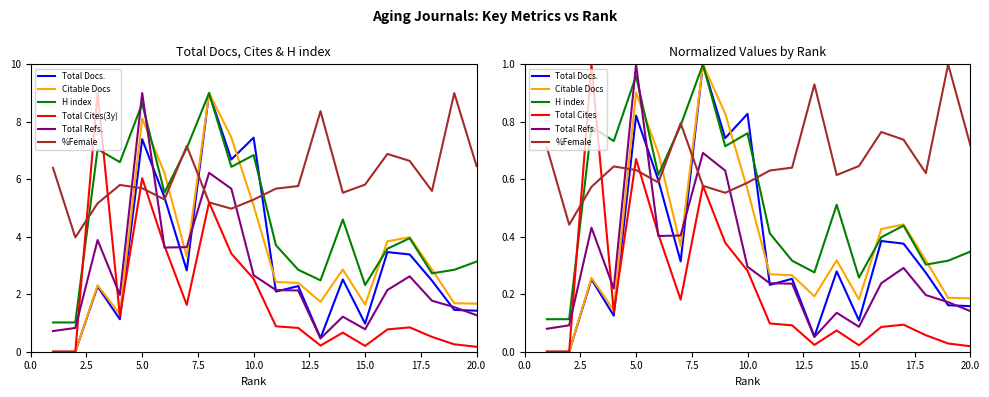

At which label does Total Docs. (3years) reach its minimum?

1